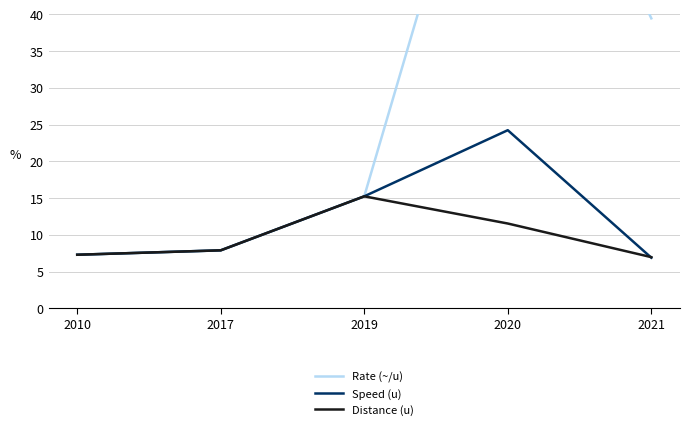

The value of Rate (~/u) at 2010 is 7.3. True or false?

True